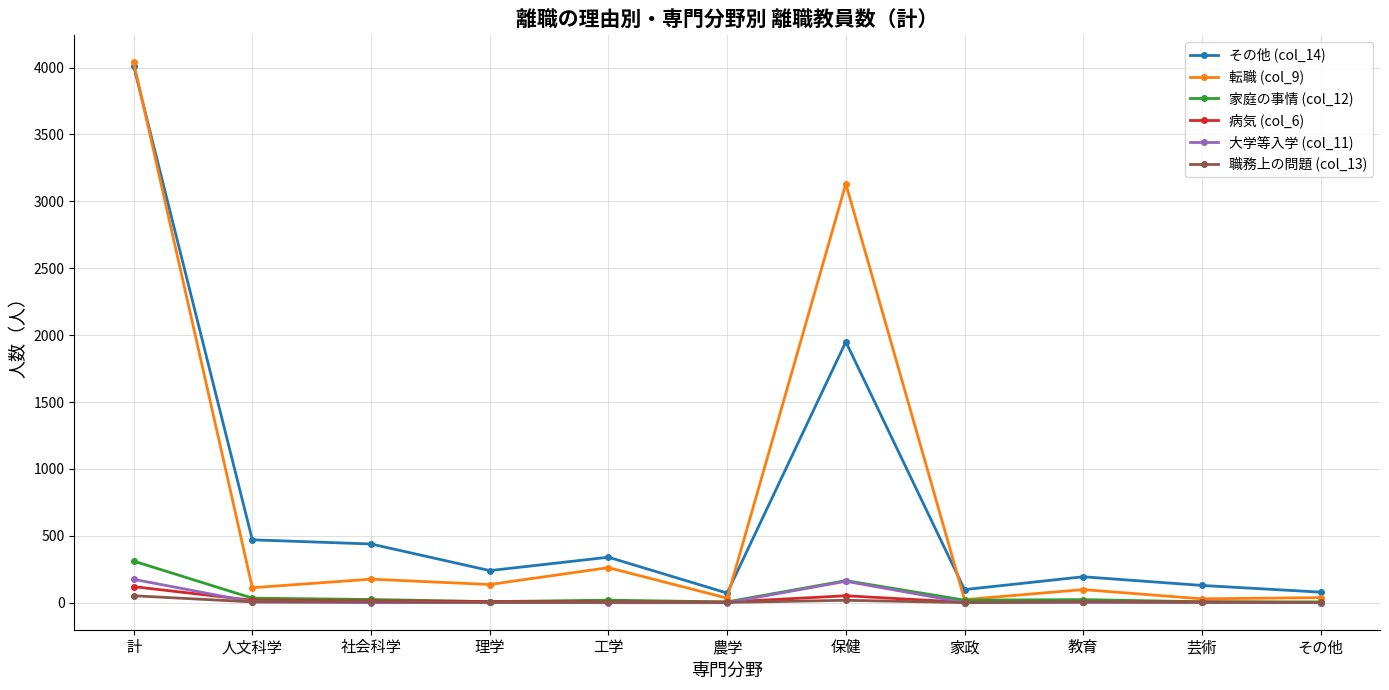

The その他 (col_14) series shows 398 at 理学. True or false?

False